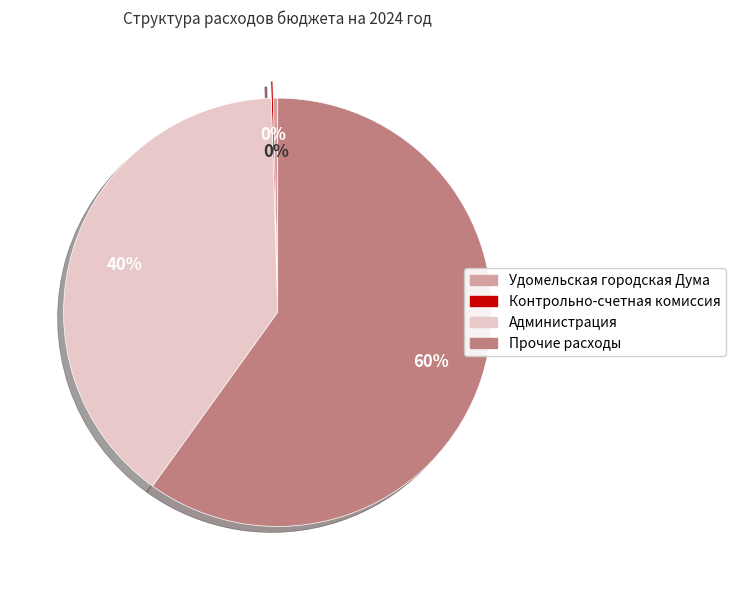

To the nearest percent, what is the difference between the largest and smallest slice percentages?

60%